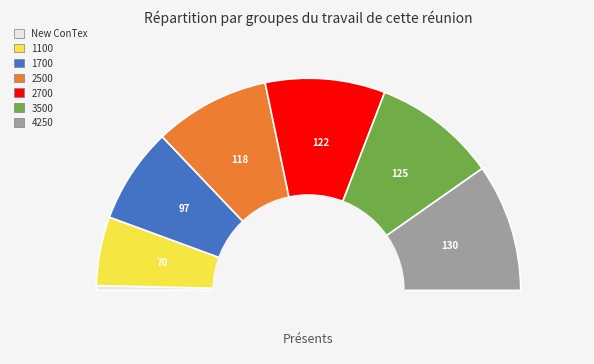

Is it true that 1700 is 15% of the pie?

True